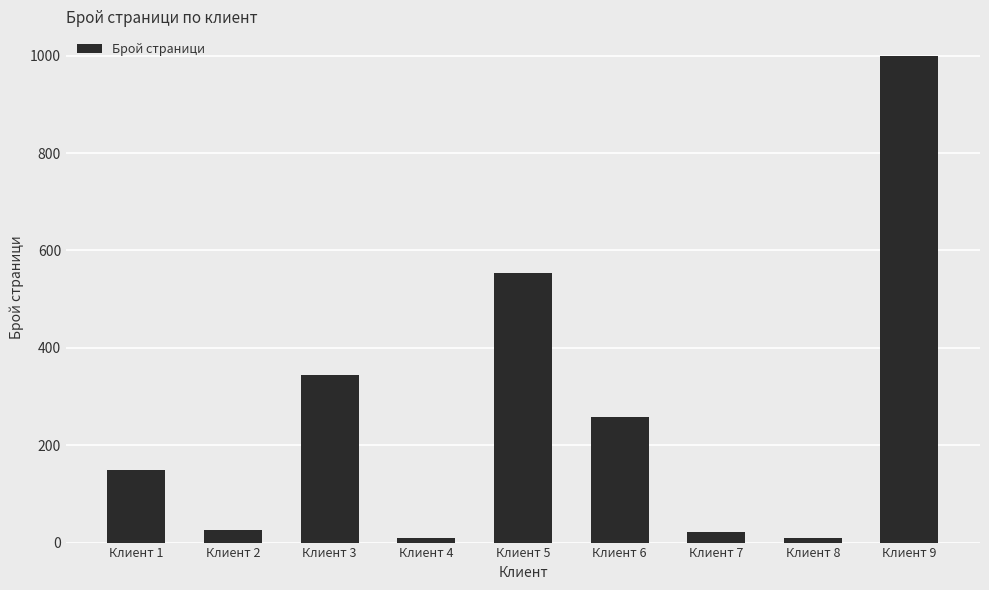

Which label corresponds to the largest value in the chart?

Клиент 9